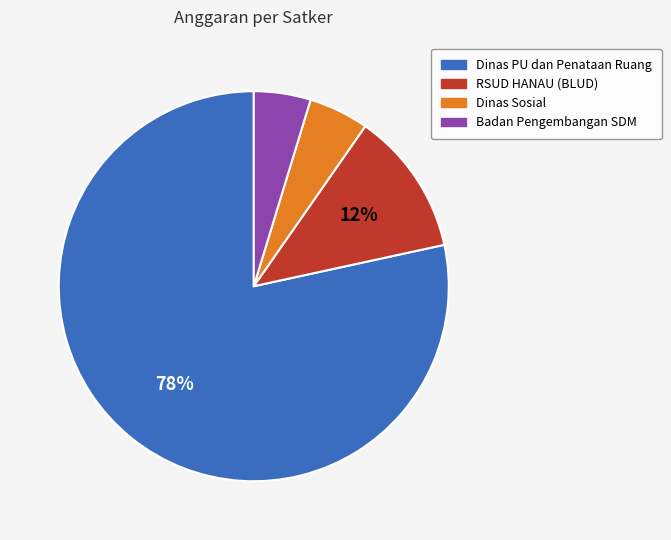

To the nearest percent, what is the average slice percentage?

25%